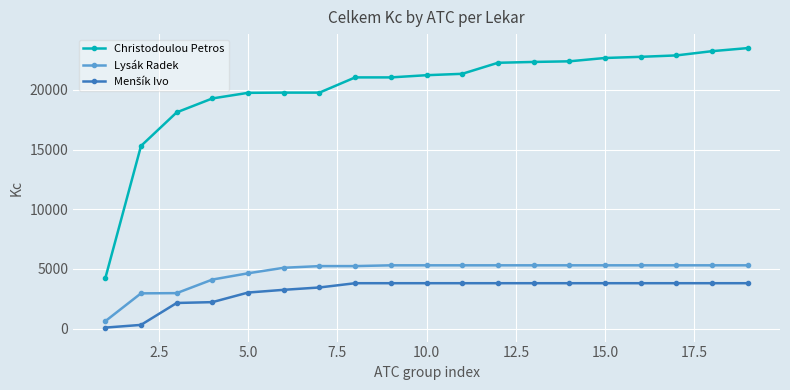

At how many categories does at least one series exceed 14698?

18